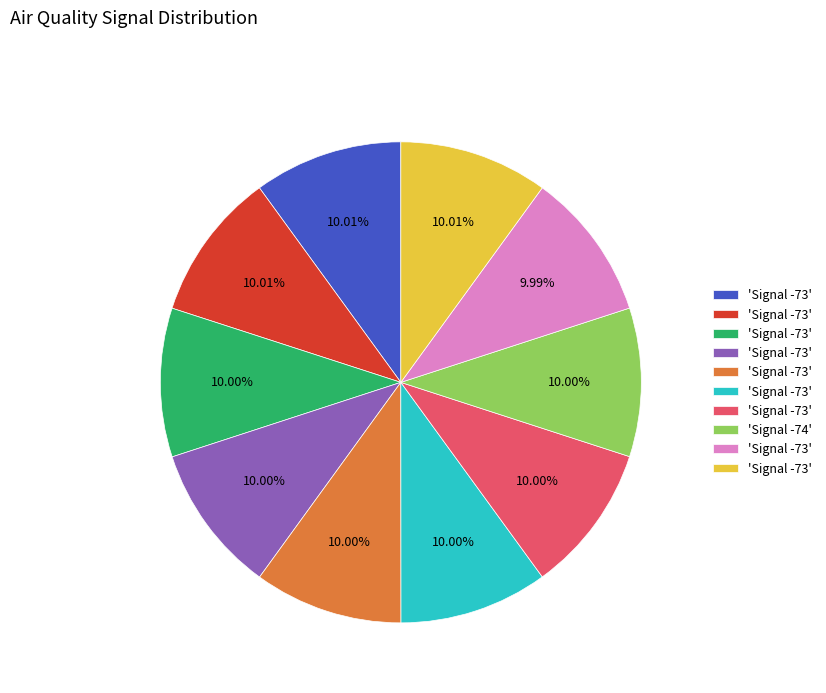

Is there any slice that represents more than half of the pie?

No